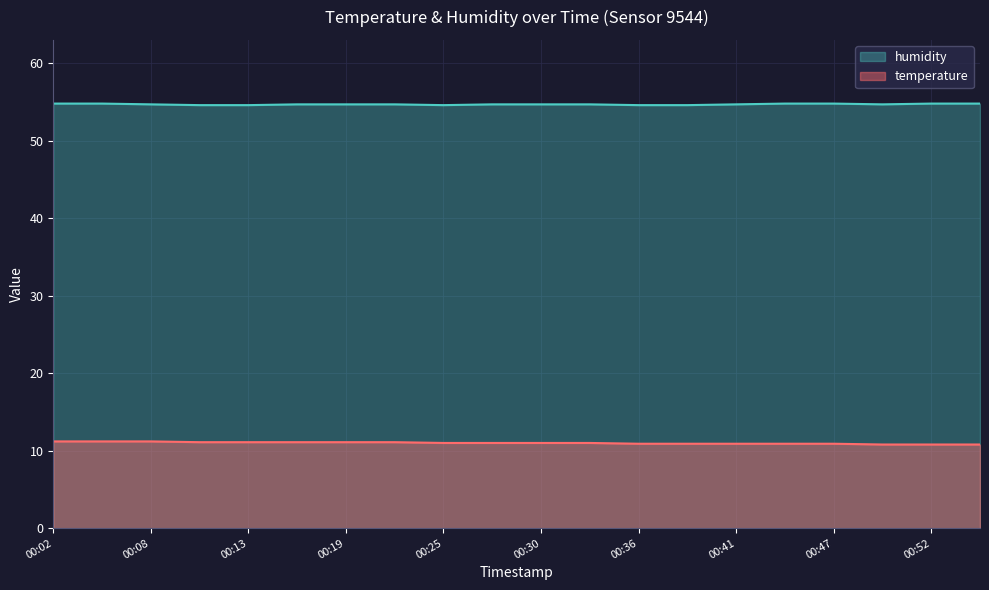

What is the value of the temperature point at the 7th from the left?

11.1